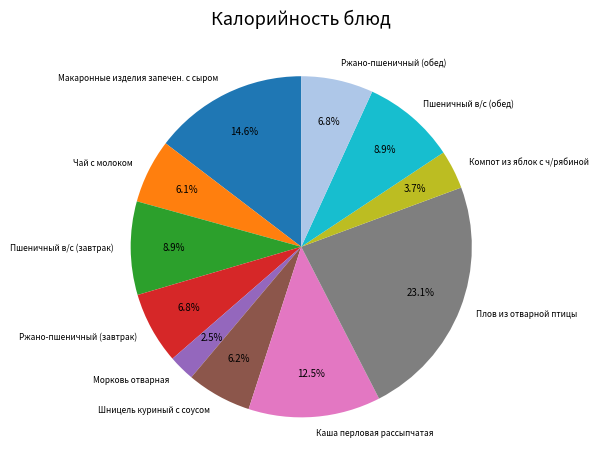

Does any single category account for the majority?

No